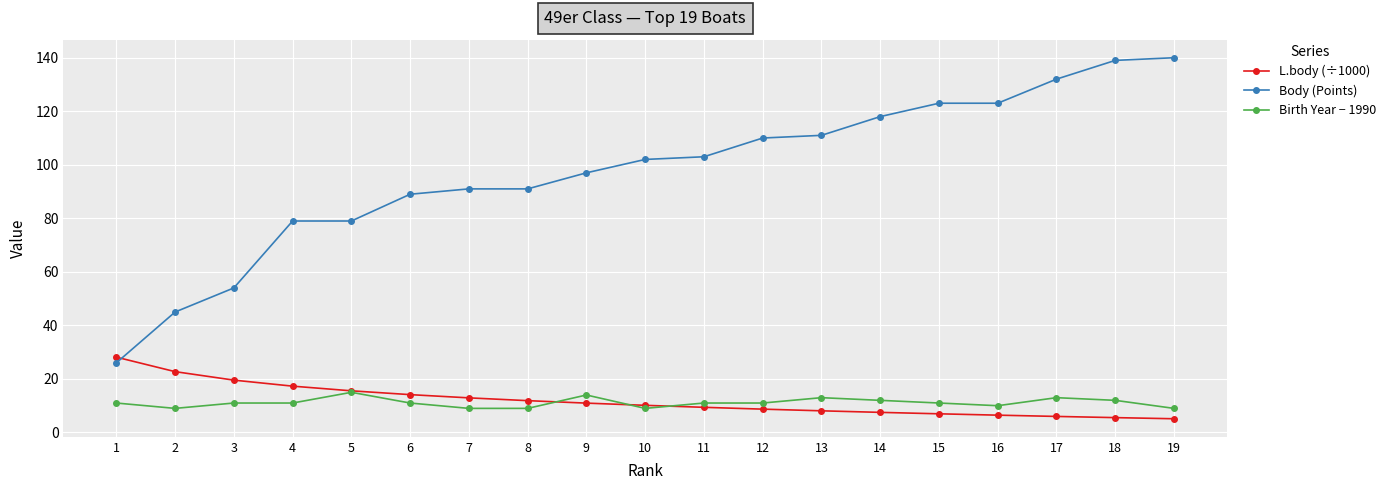

What are all the series names shown in the legend?

L.body (÷1000), Body (Points), Birth Year − 1990